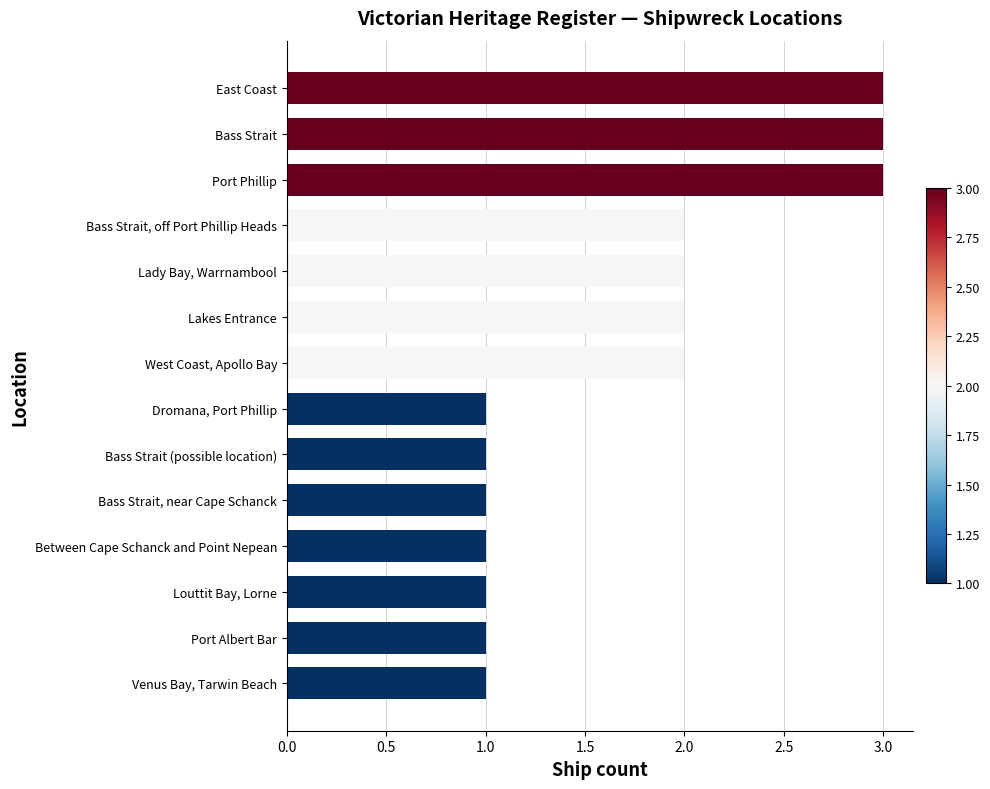

What is the maximum value shown in the chart?

3